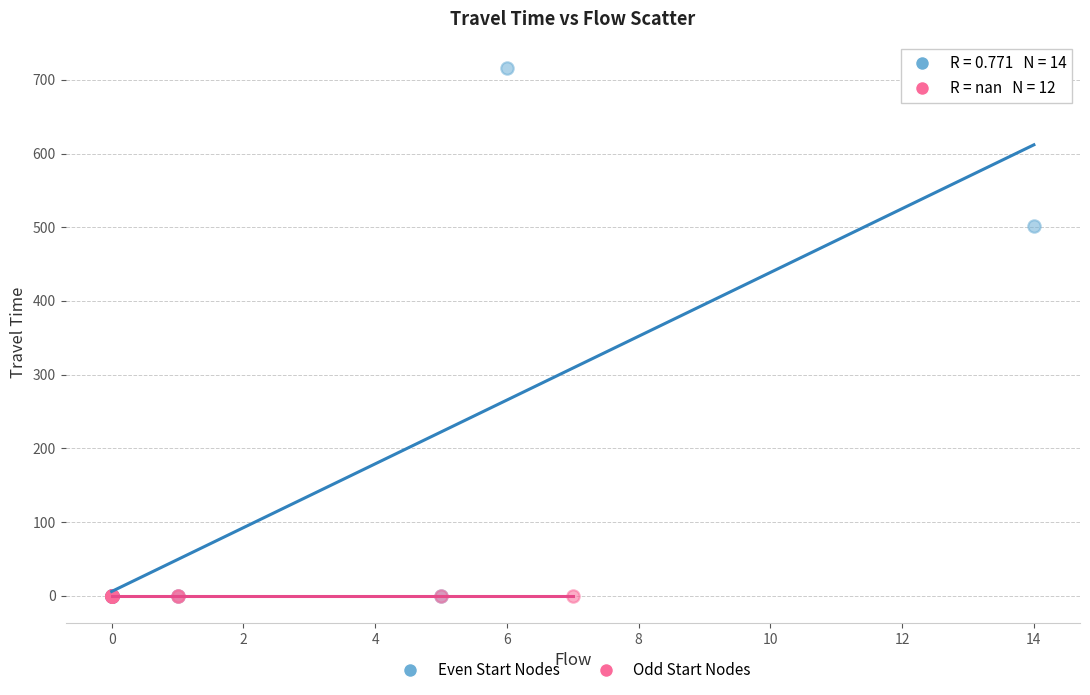

Which series contains the highest Y value?

Even Start Nodes